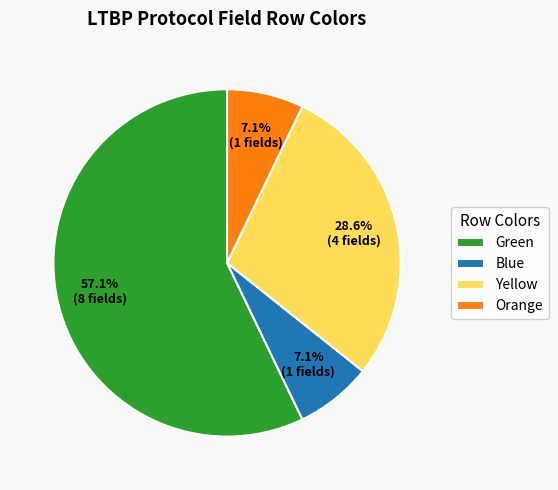

What portion of the pie excludes Blue?

92.9%